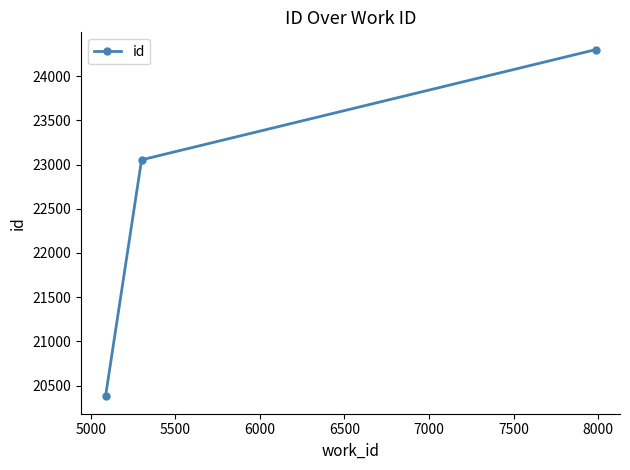

Reading left to right, transcribe all the data shown in this chart.

20377.8	23053.0	24299.0